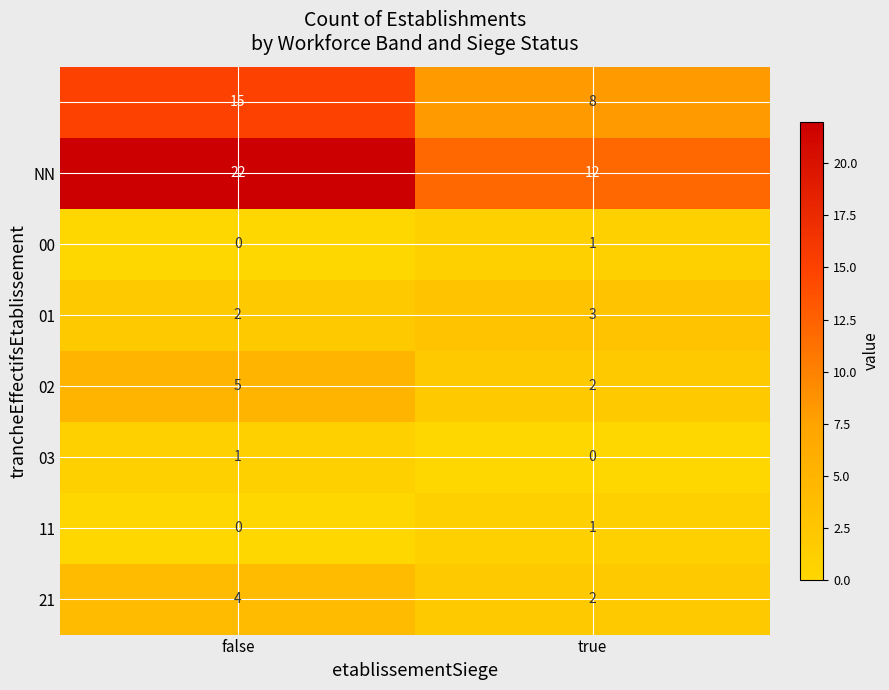

At which category does the chart reach its peak across all series?

false